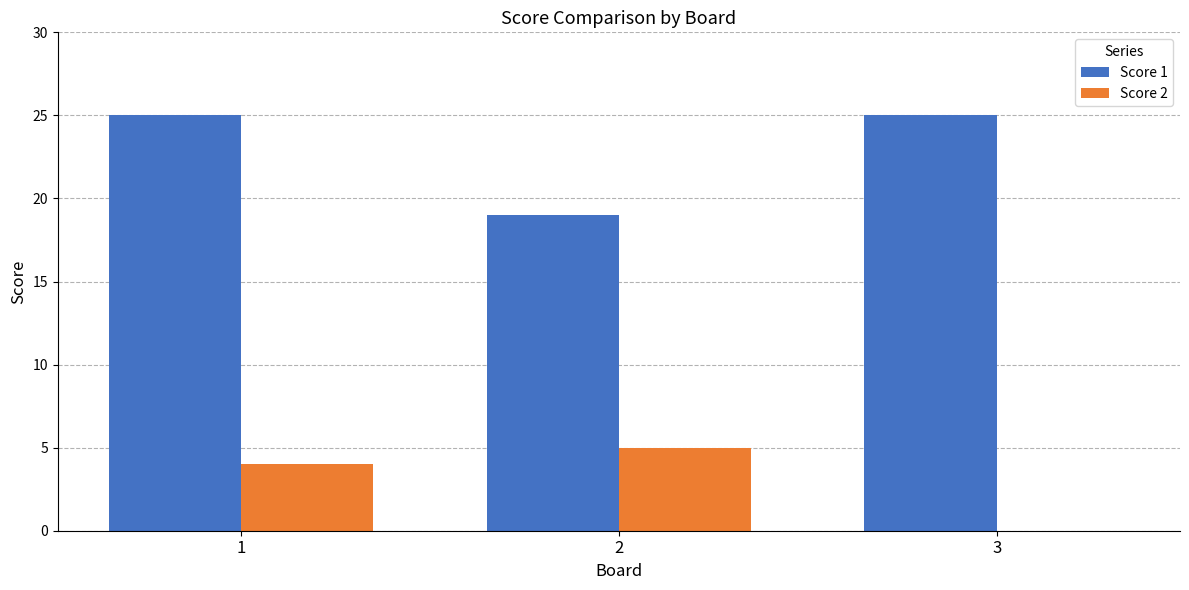

Which series has the largest total across all categories?

Score 1